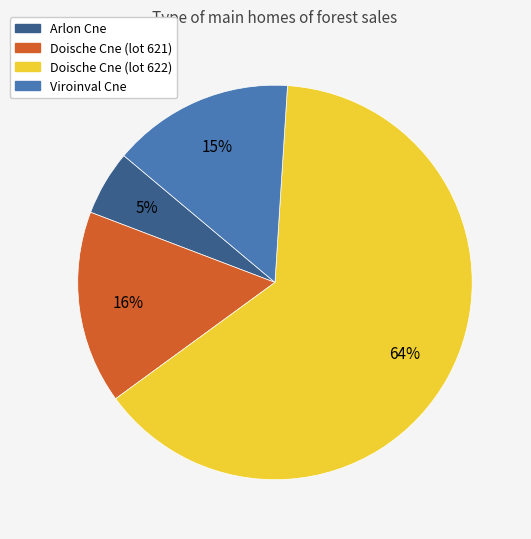

To the nearest percent, what is the combined percentage of Doische Cne (lot 622) and Viroinval Cne?

79%